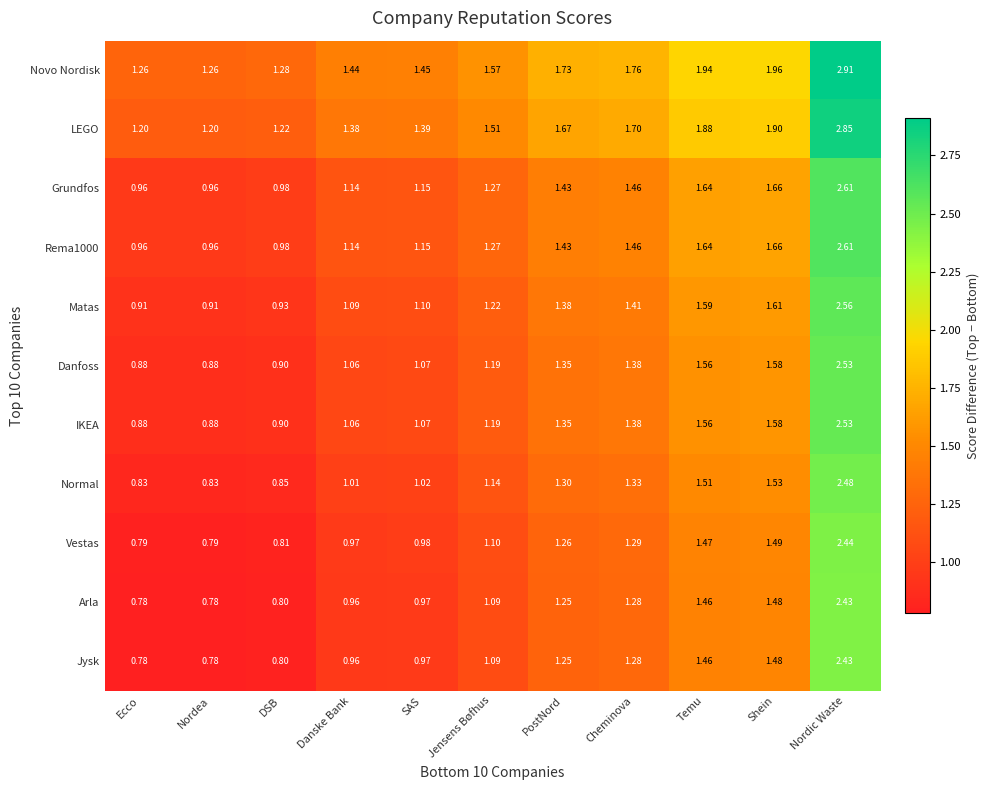

What is the minimum value shown in the chart?

0.8